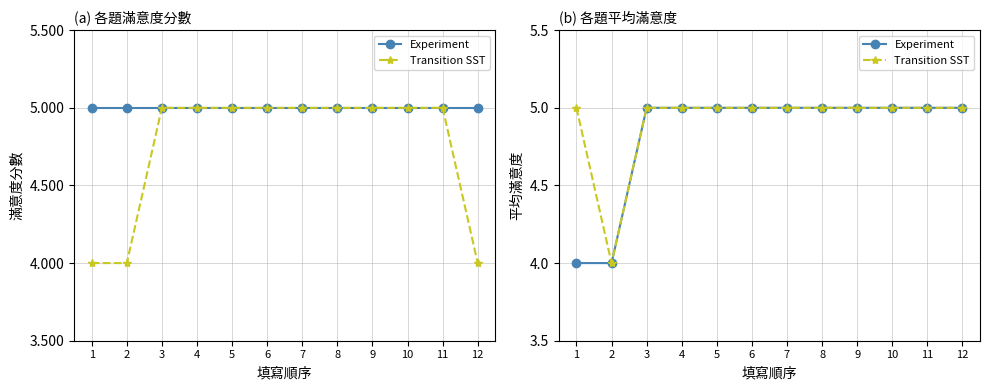

What is the maximum value for Experiment?

5